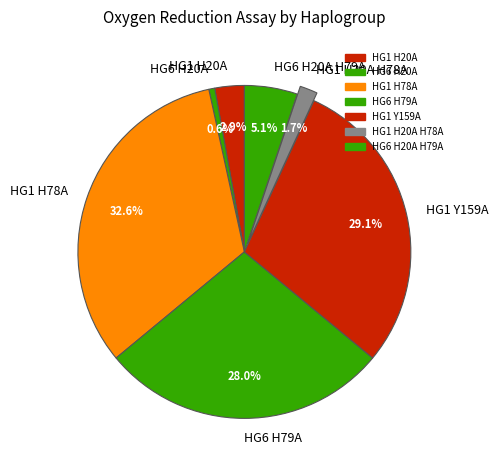

What is the smallest slice in the pie chart?

HG6 H20A